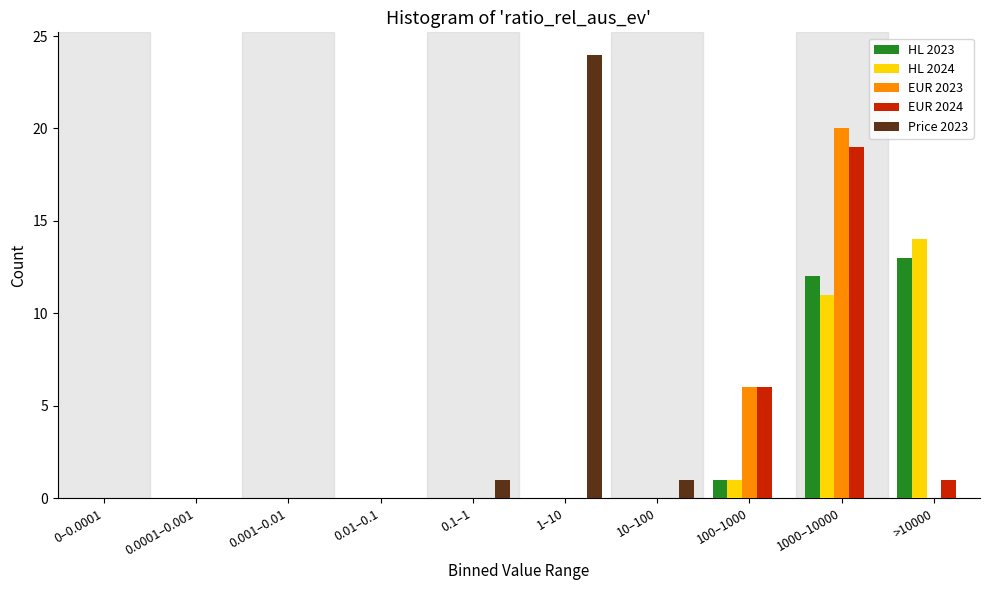

The value of EUR 2024 at 0.001–0.01 is -12. True or false?

False